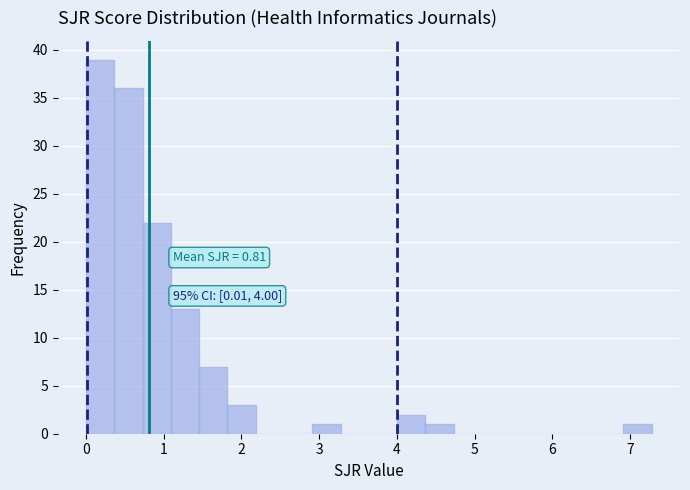

Around what value on the x-axis is the tallest bar? Give the approximate position of its centre, as read against the axis.

0.2